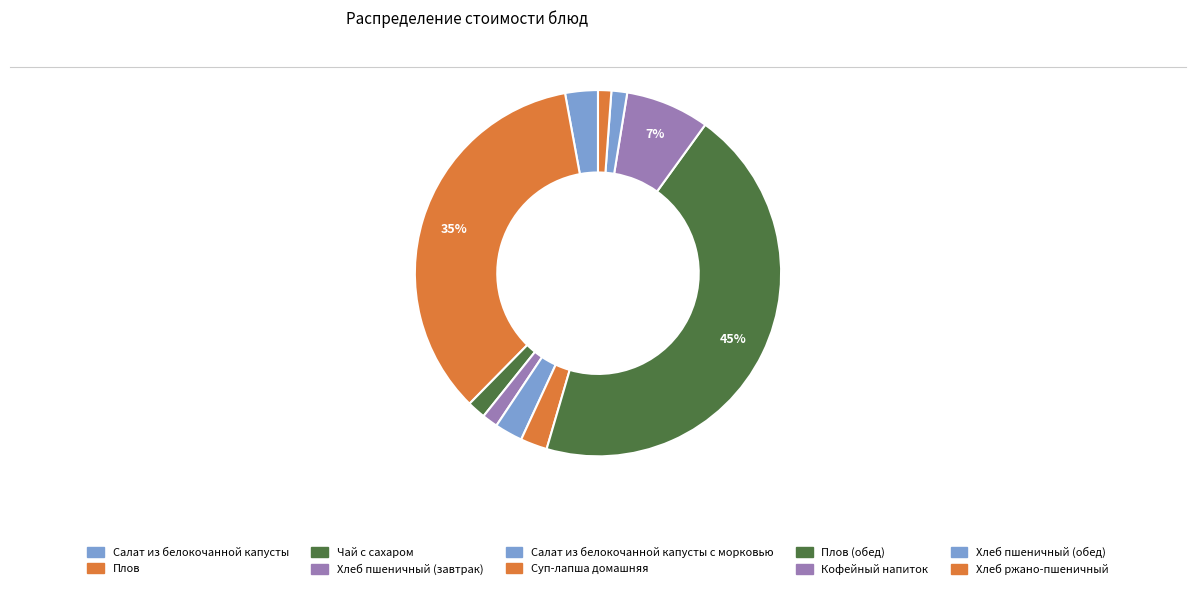

Is there any slice that represents more than half of the pie?

No